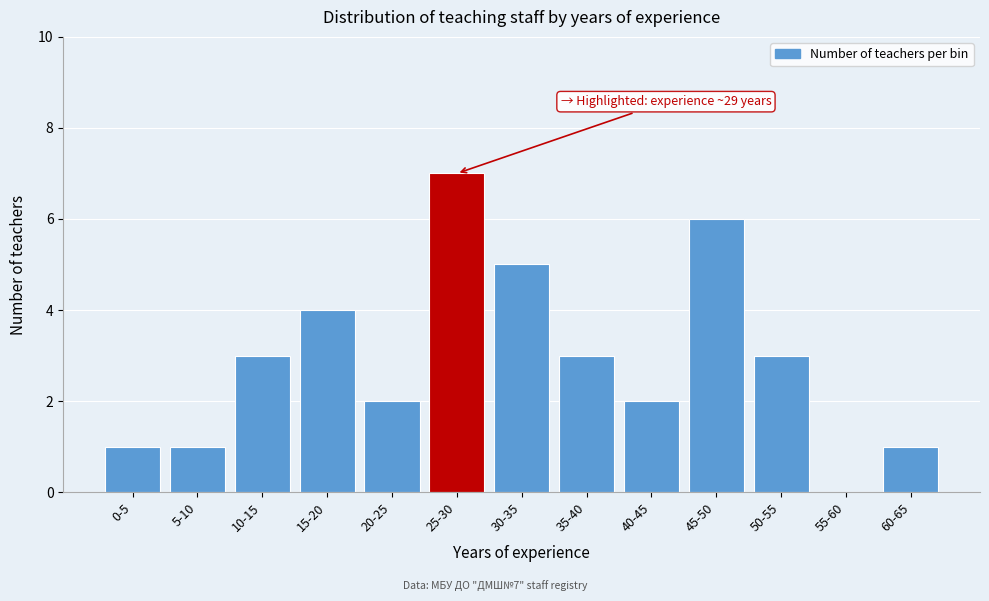

Reading left to right, what are all the values shown in this chart?

0-5=1	5-10=1	10-15=3	15-20=4	20-25=2	25-30=7	30-35=5	35-40=3	40-45=2	45-50=6	50-55=3	55-60=0	60-65=1